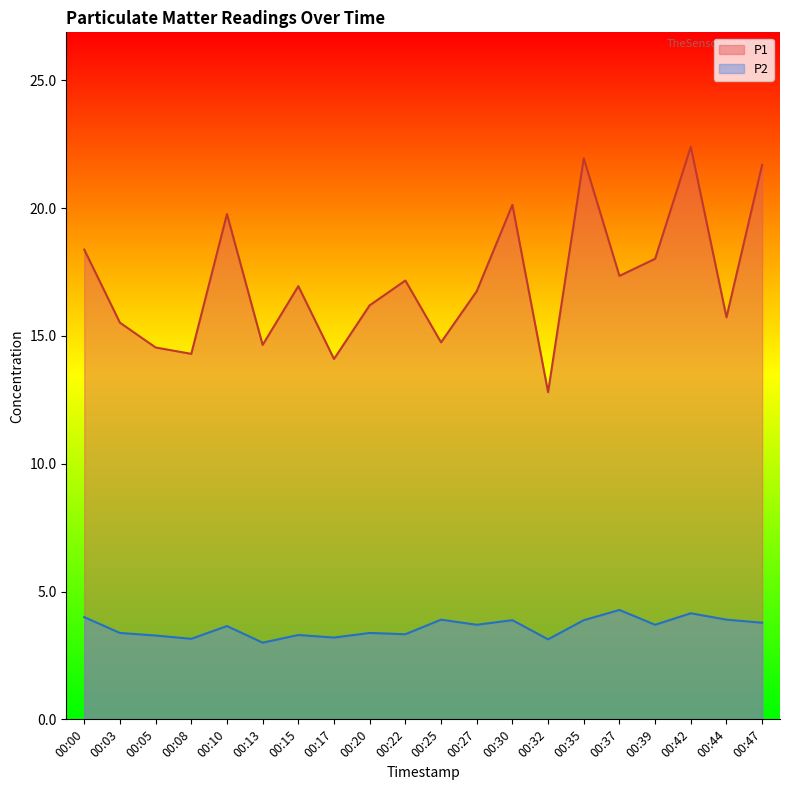

Reading left to right, list all the values displayed in this chart.

P1: 00:00=18.4	00:03=15.5	00:05=14.6	00:08=14.3	00:10=19.8	00:13=14.7	00:15=16.9	00:17=14.1	00:20=16.2	00:22=17.2	00:25=14.8	00:27=16.8	00:30=20.1	00:32=12.8	00:35=21.9	00:37=17.4	00:39=18.0	00:42=22.4	00:44=15.7	00:47=21.7
P2: 00:00=4.0	00:03=3.4	00:05=3.3	00:08=3.1	00:10=3.6	00:13=3.0	00:15=3.3	00:17=3.2	00:20=3.4	00:22=3.3	00:25=3.9	00:27=3.7	00:30=3.9	00:32=3.1	00:35=3.9	00:37=4.3	00:39=3.7	00:42=4.2	00:44=3.9	00:47=3.8